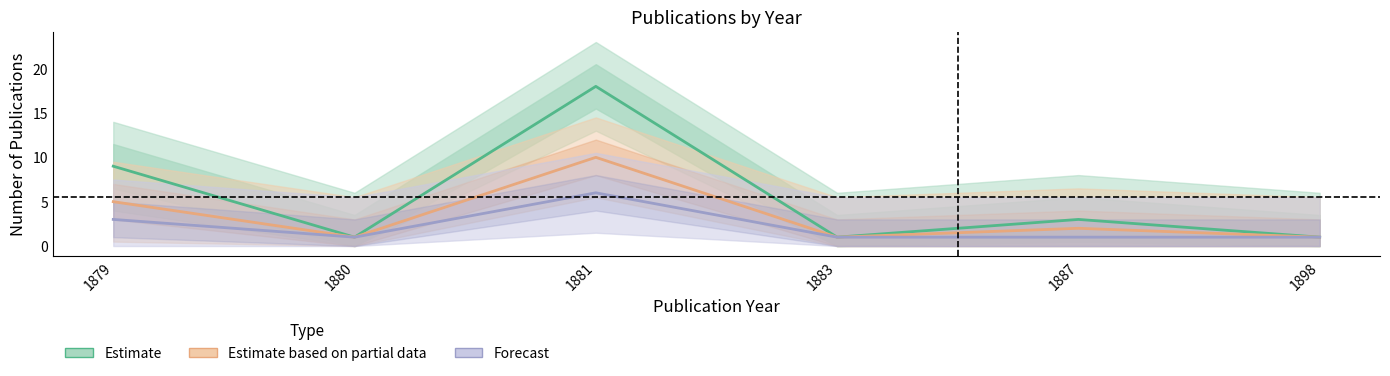

Reading left to right, list all the values displayed in this chart.

Estimate: 1879=9	1880=1	1881=18	1883=1	1887=3	1898=1
Estimate based on partial data: 1879=5	1880=1	1881=10	1883=1	1887=2	1898=1
Forecast: 1879=3	1880=1	1881=6	1883=1	1887=1	1898=1